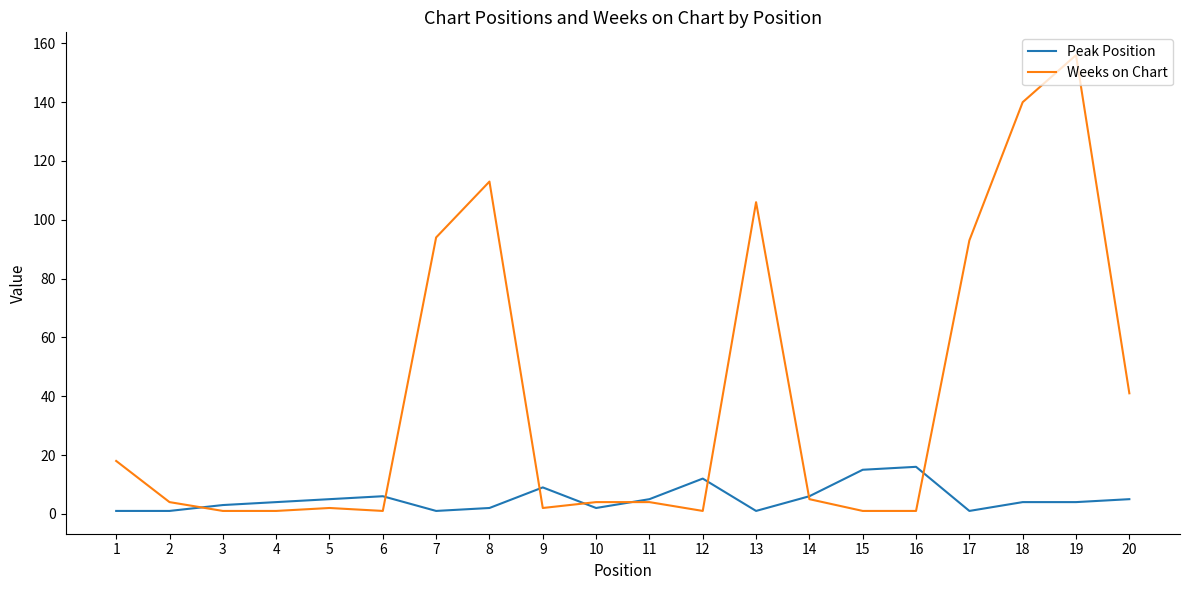

What is the highest value of the Weeks on Chart series?

156